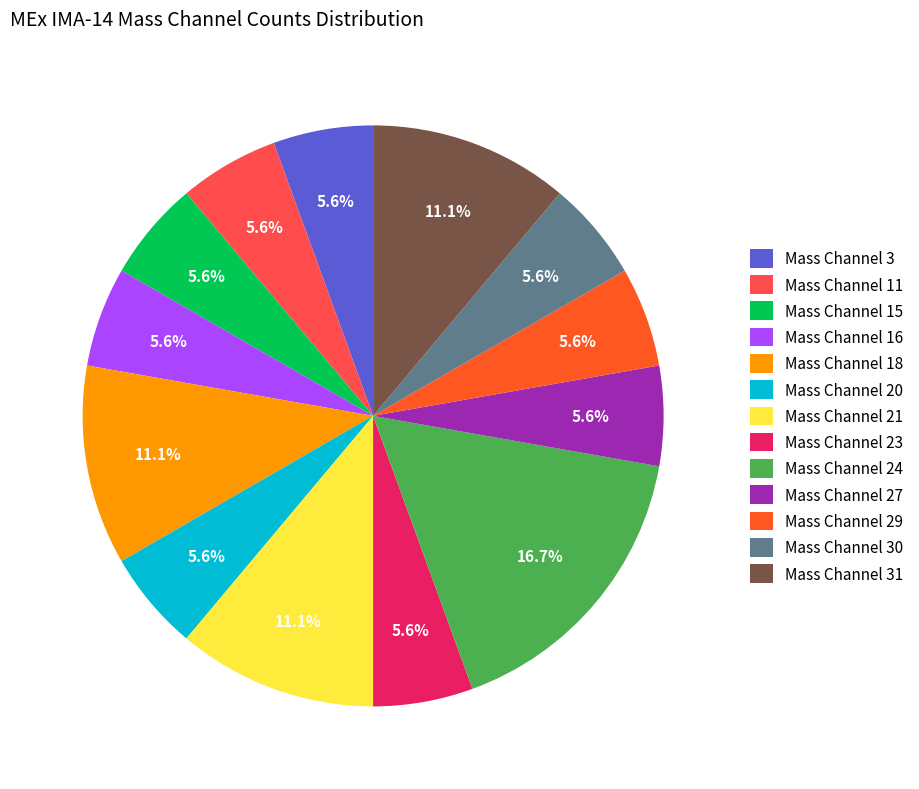

Is there any slice that represents more than half of the pie?

No